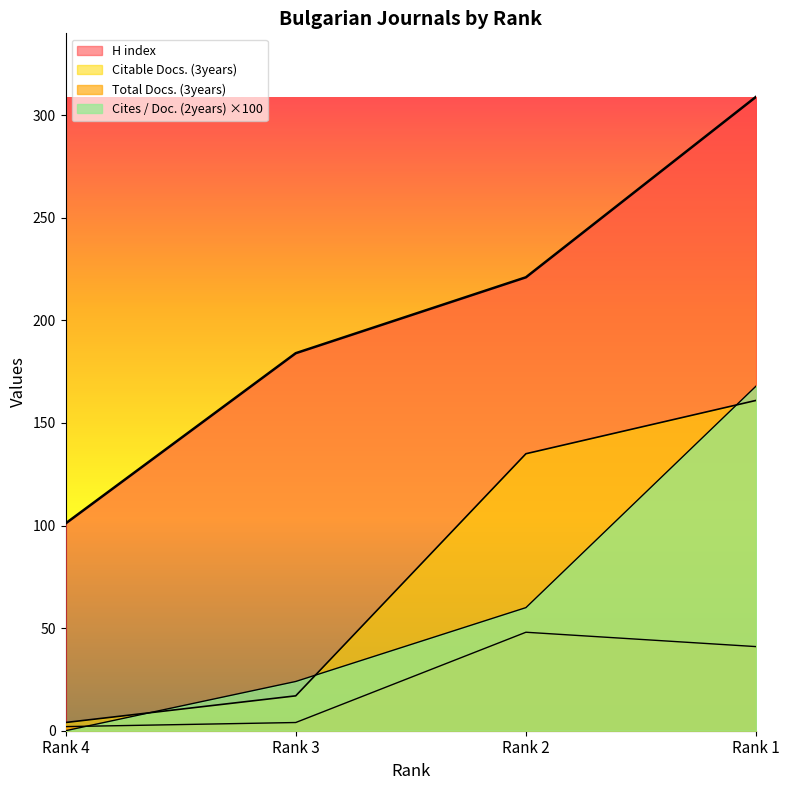

True or false: Citable Docs. (3years) has a value of 4 at Rank 4.

True